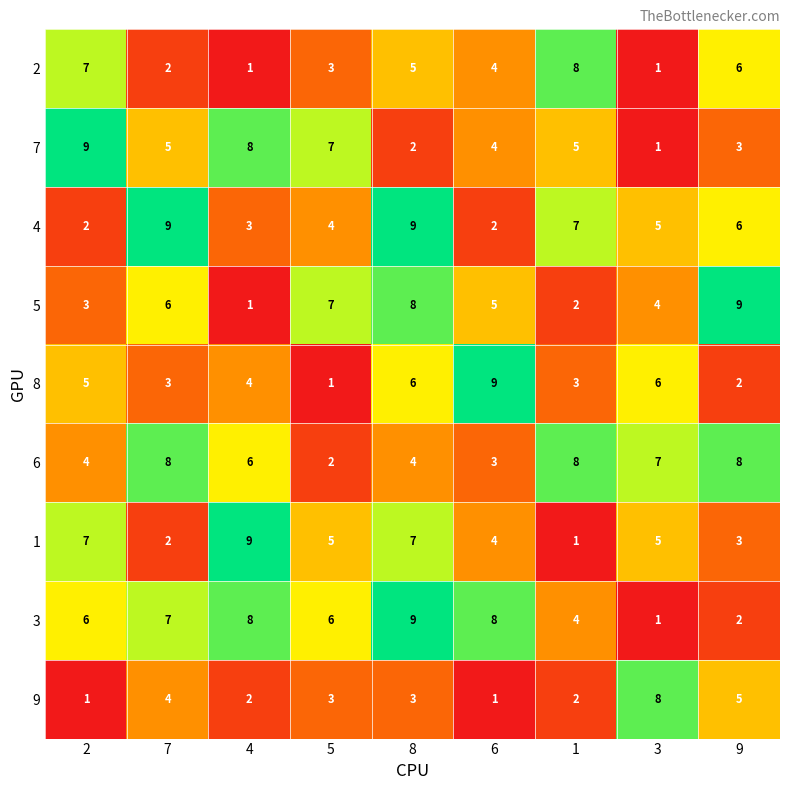

The 7 series shows 1 at 3. True or false?

True